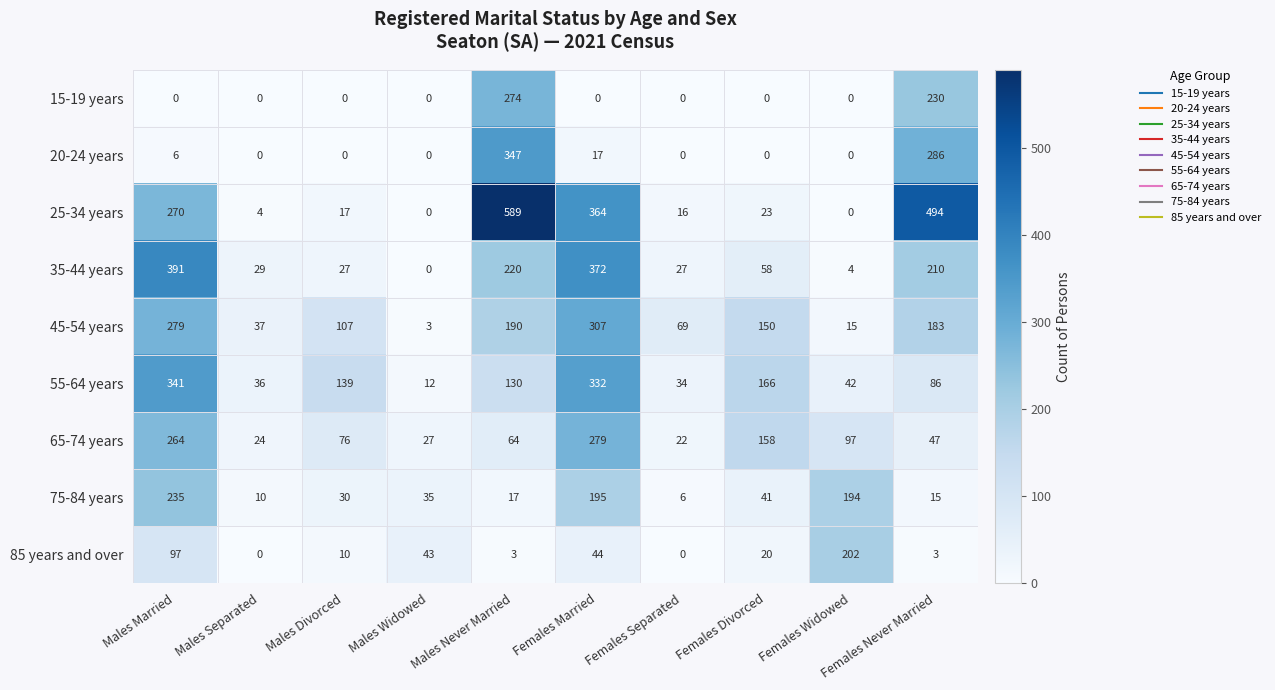

At which label is 65-74 years closest to 150?

Females Divorced